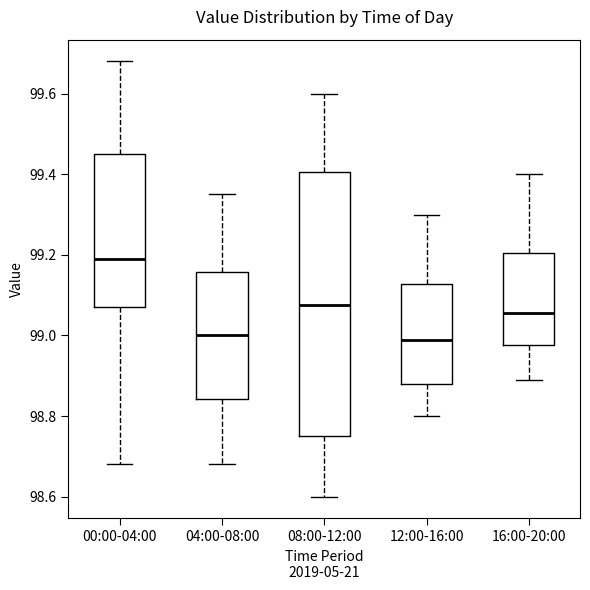

Which box has the highest median line?

00:00-04:00